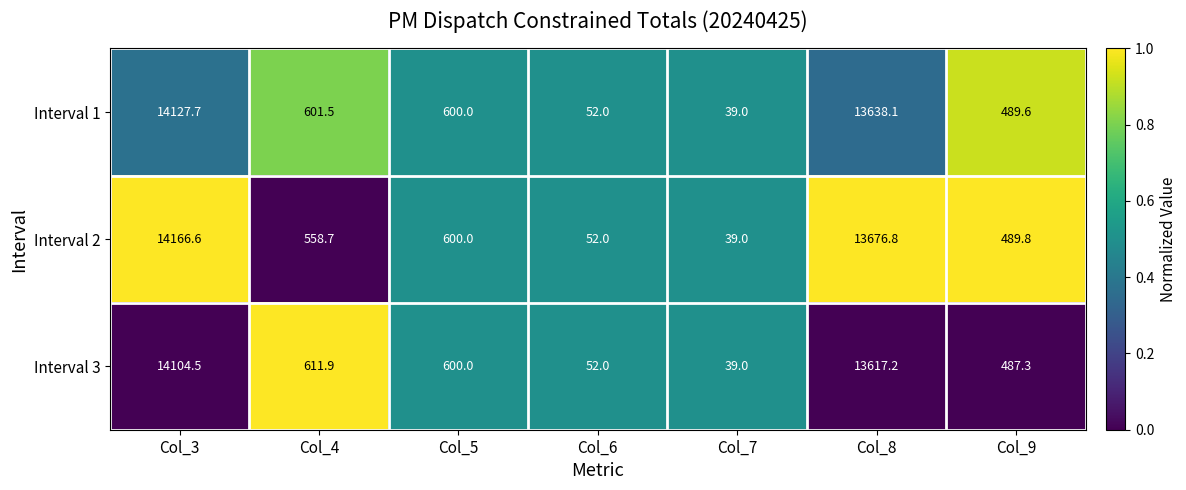

Read the Interval 1 value at Col_9.

489.6